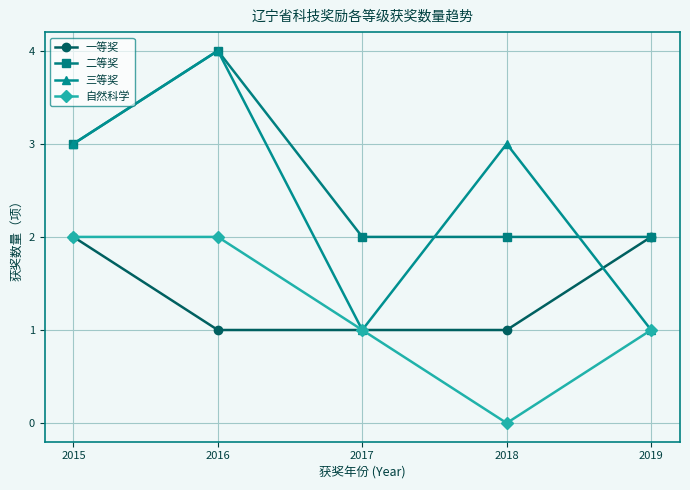

What is the difference between the maximum and minimum values in the 自然科学 series?

2